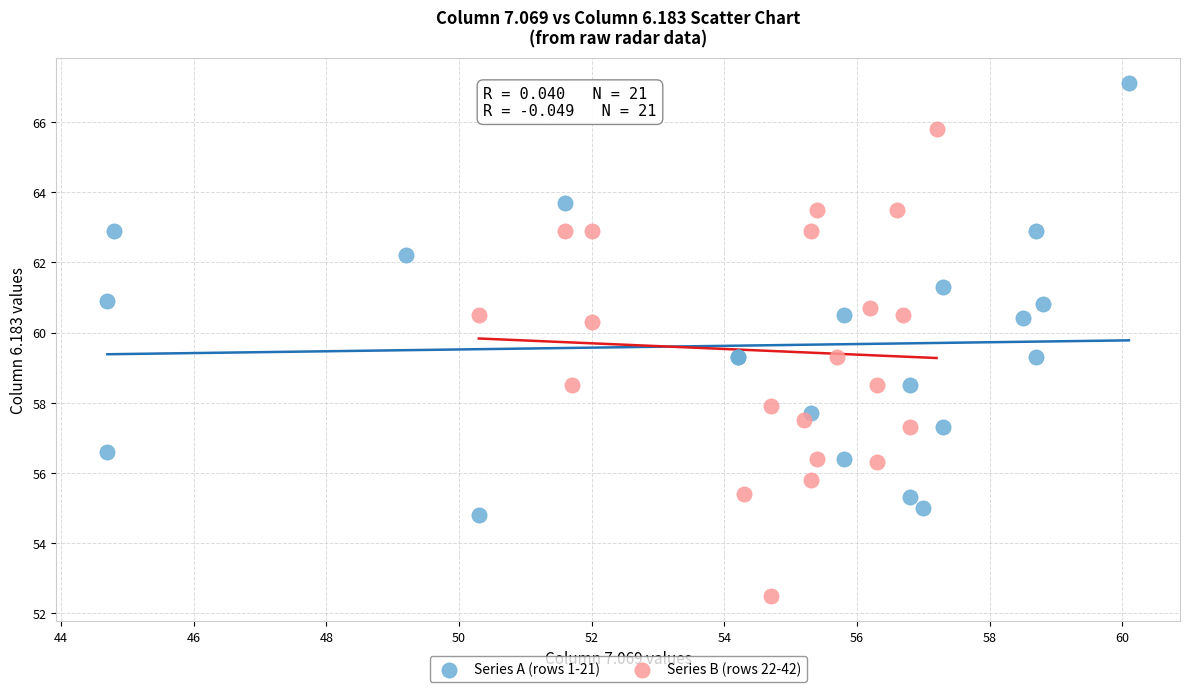

Which series reaches the minimum Y coordinate?

Series B (rows 22-42)